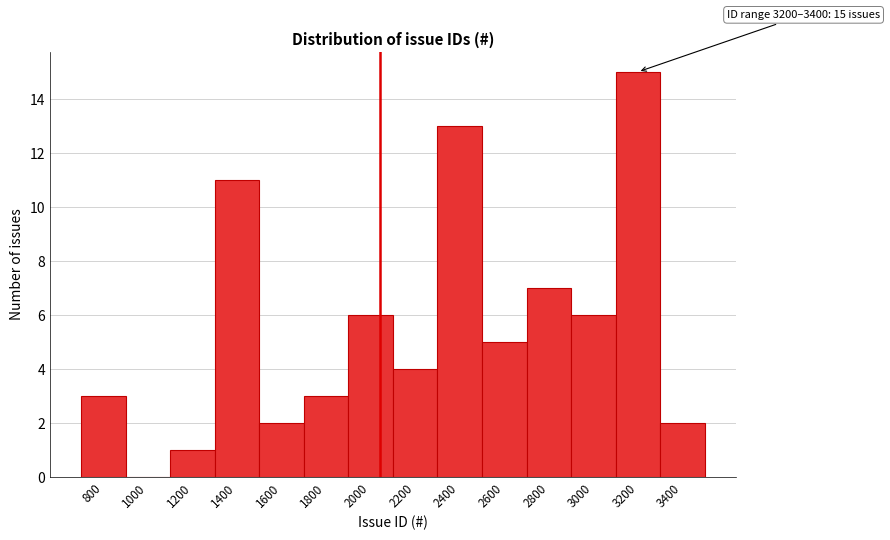

Reading right to left, transcribe all the data shown in this chart.

3400=2	3200=15	3000=6	2800=7	2600=5	2400=13	2200=4	2000=6	1800=3	1600=2	1400=11	1200=1	1000=0	800=3